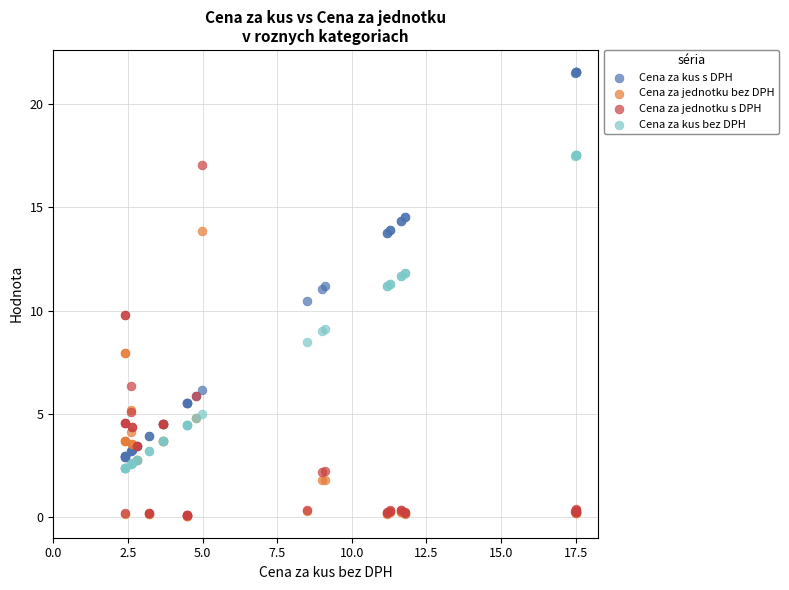

Which series contains the highest Y value?

Cena za kus s DPH